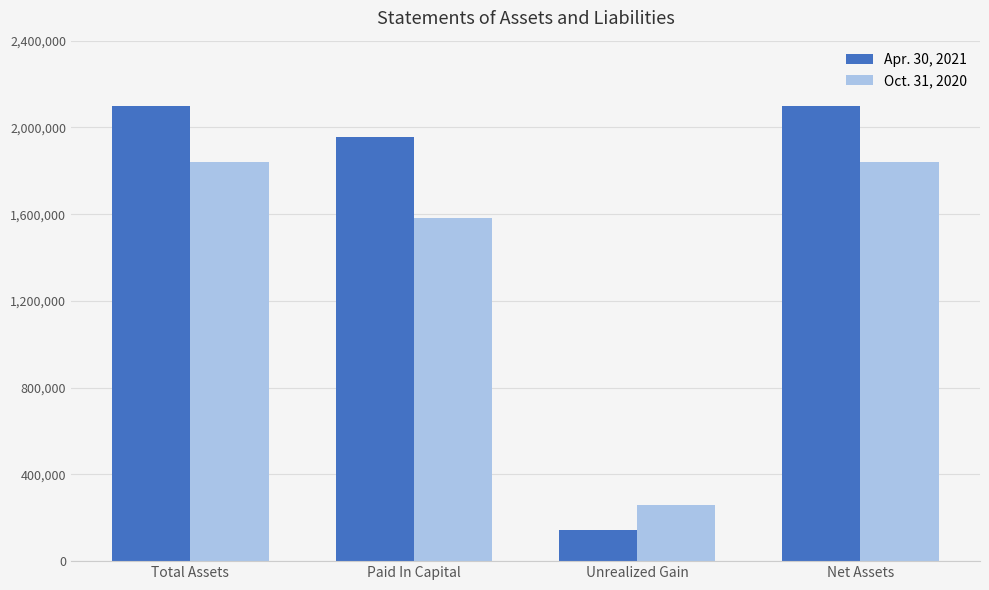

Rank the series by their maximum value, from highest to lowest.

Apr. 30, 2021, Oct. 31, 2020